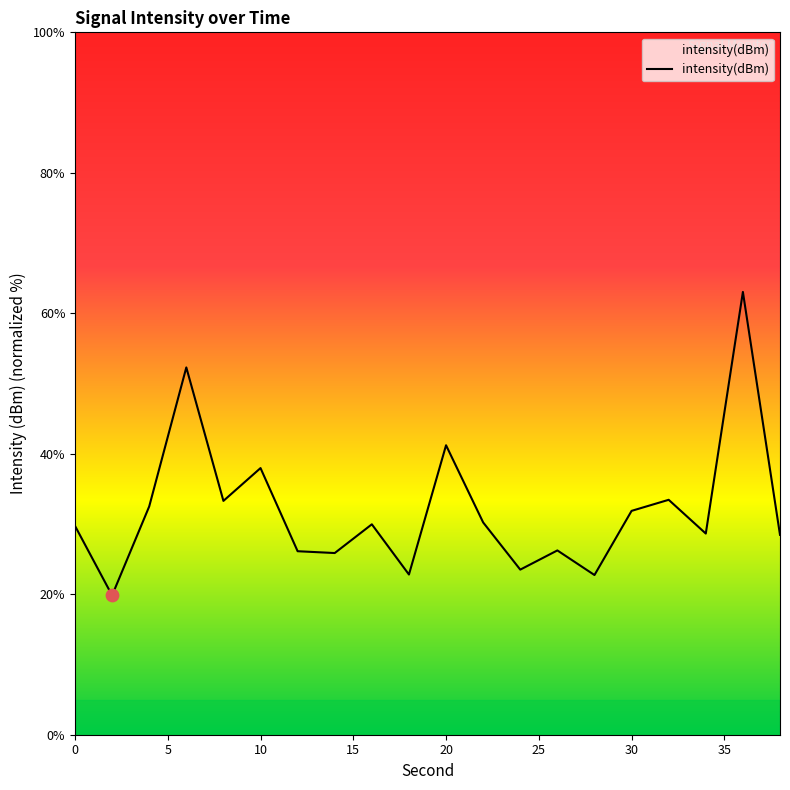

What is the greatest value displayed?

63.0